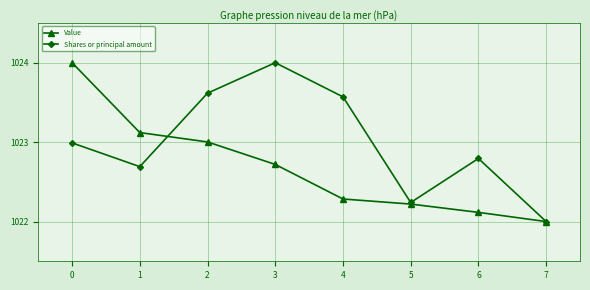

What is the average value of the Shares or principal amount series?

1023.0